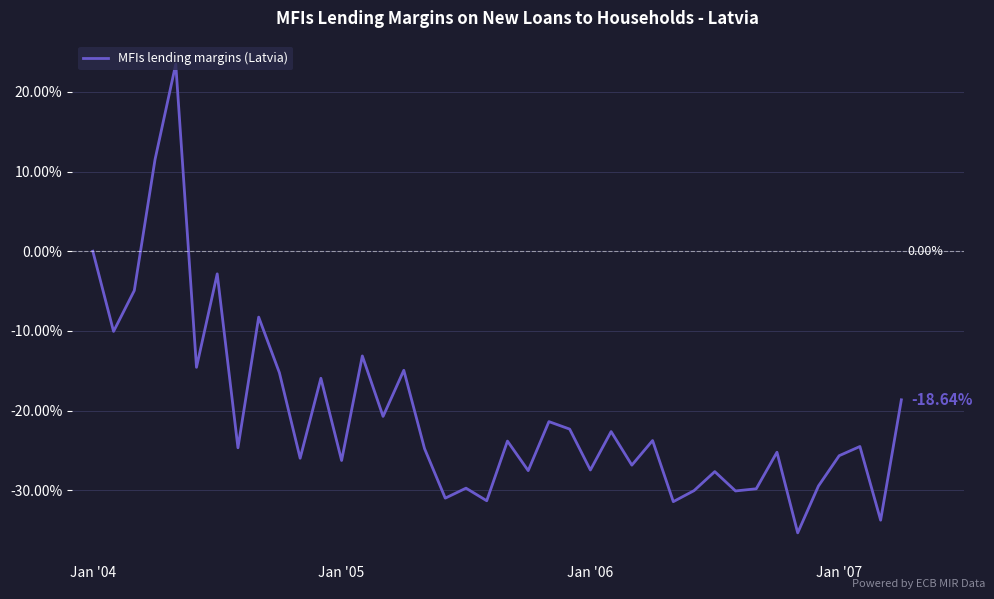

What is the difference between the maximum and minimum values?

58.8